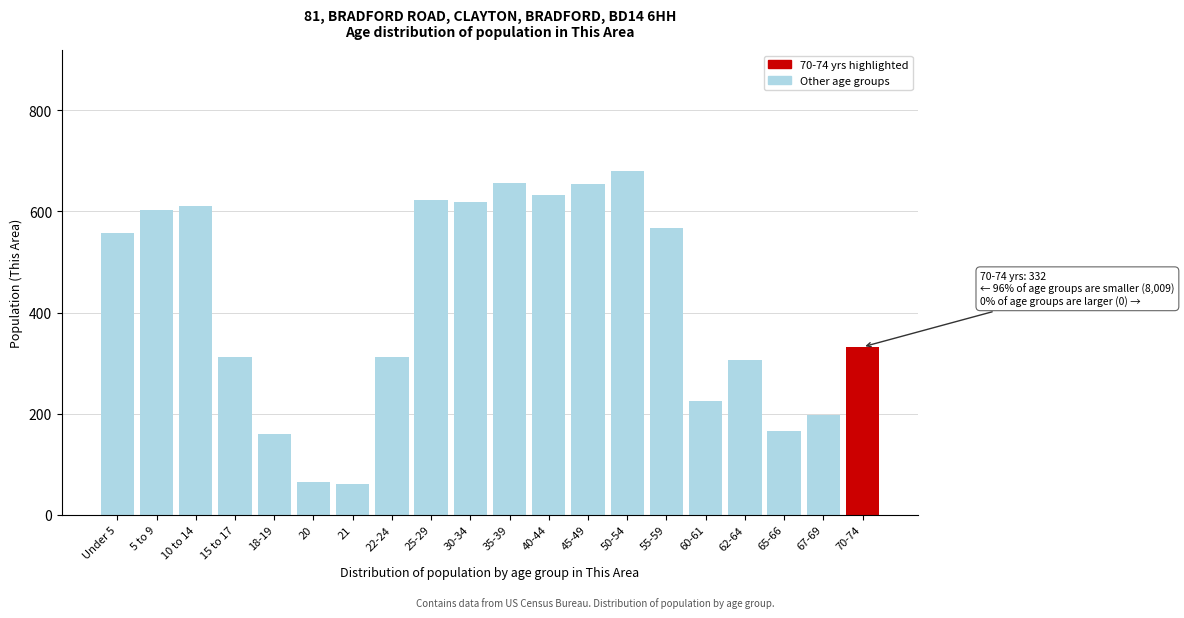

What is the maximum value shown in the chart?

681